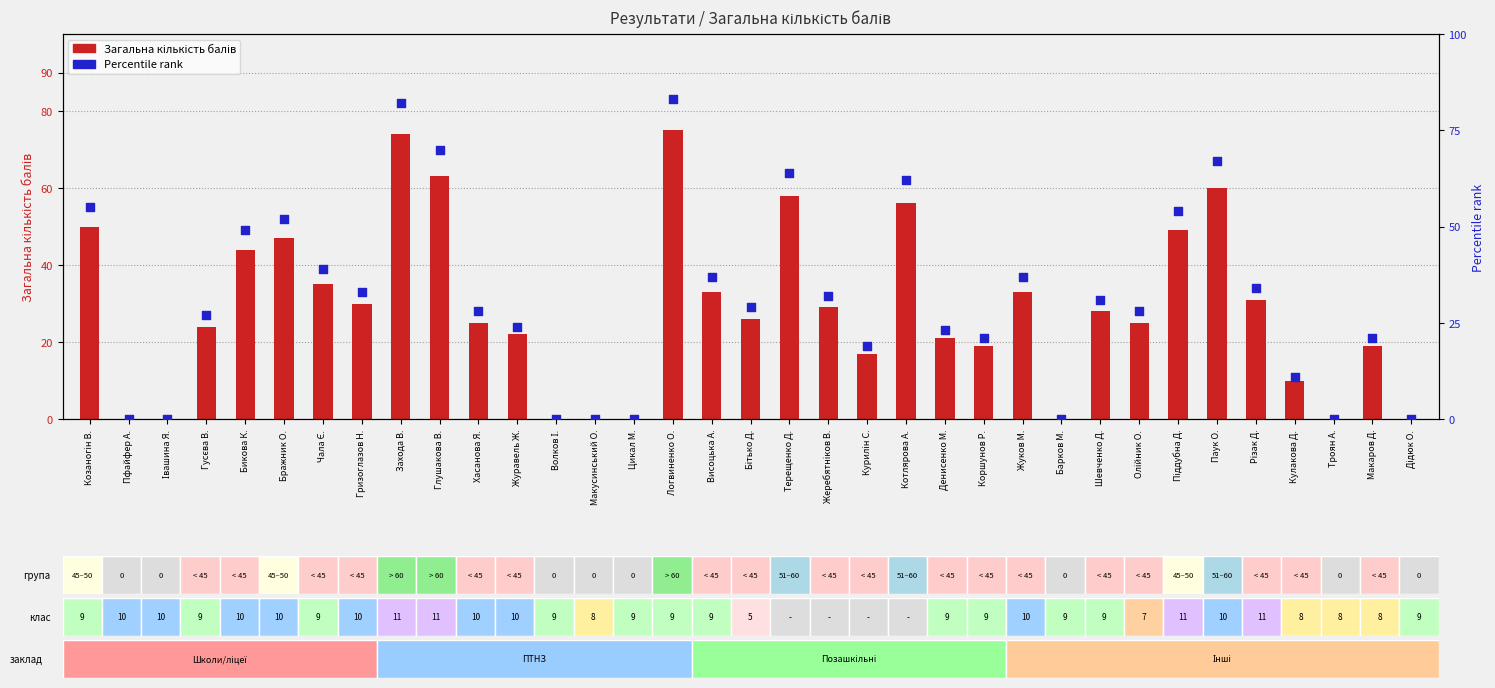

Is the value of Загальна кількість балів at Коршунов Р. greater than the value of Percentile rank at Різак Д.?

No